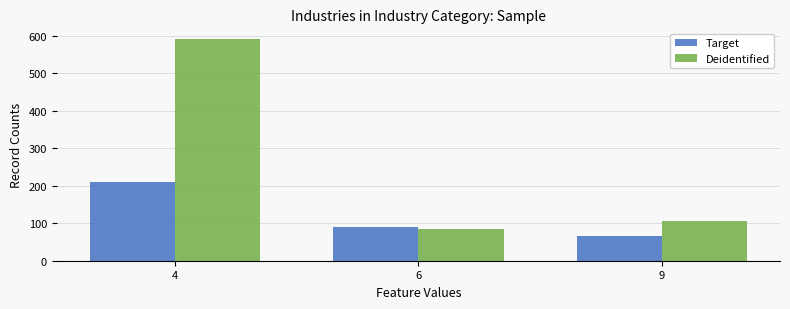

Rank the categories by Deidentified value from lowest to highest.

6, 9, 4